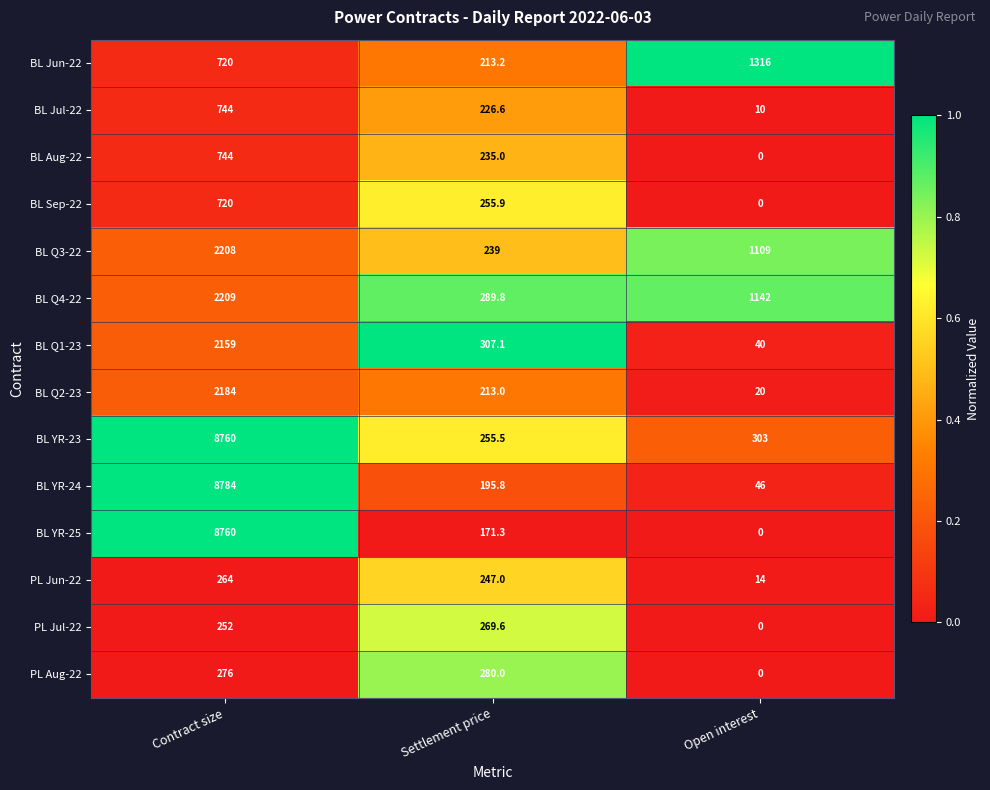

What is the sum of the PL Aug-22 values at Open interest and Settlement price?

280.0